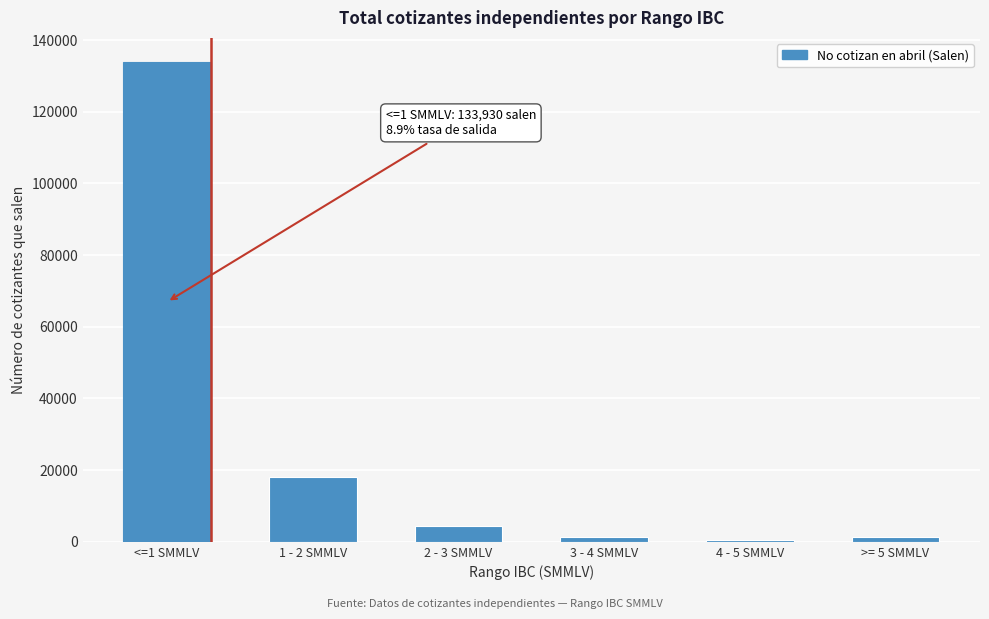

The value at 1 - 2 SMMLV is 17965. True or false?

True